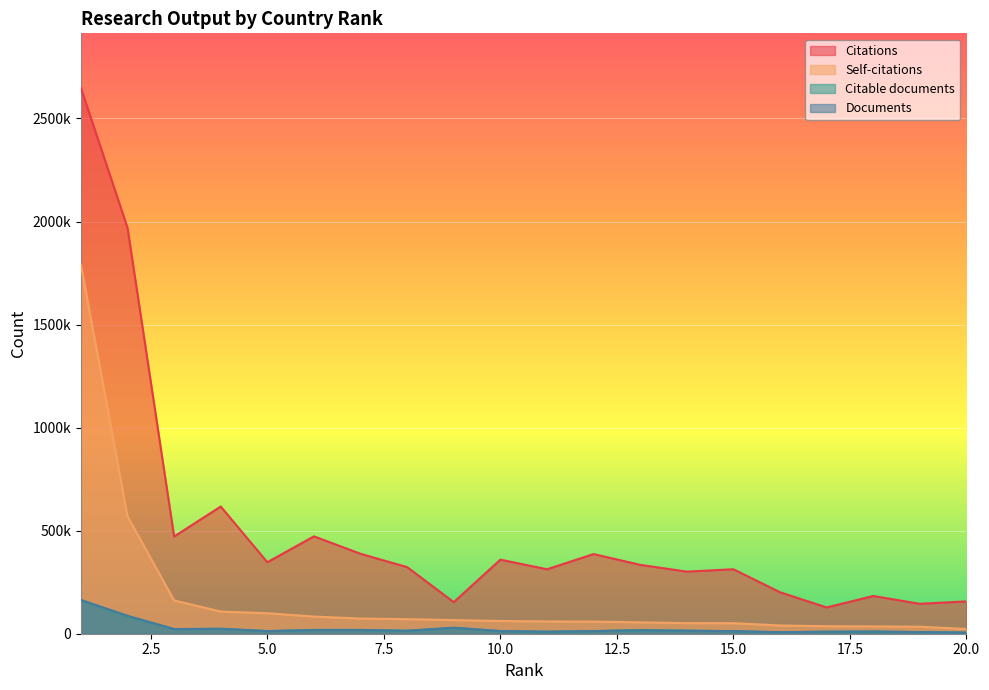

List the labels in order of Documents value, smallest first.

20, 16, 19, 17, 11, 18, 15, 5, 10, 12, 8, 14, 13, 6, 7, 3, 4, 9, 2, 1